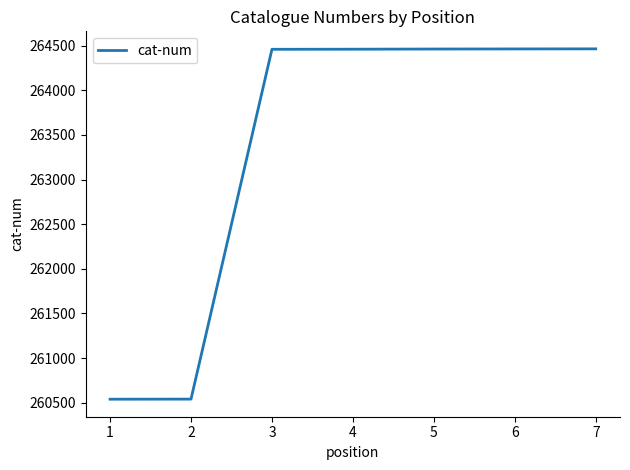

Between 5 and 1, which is larger?

5